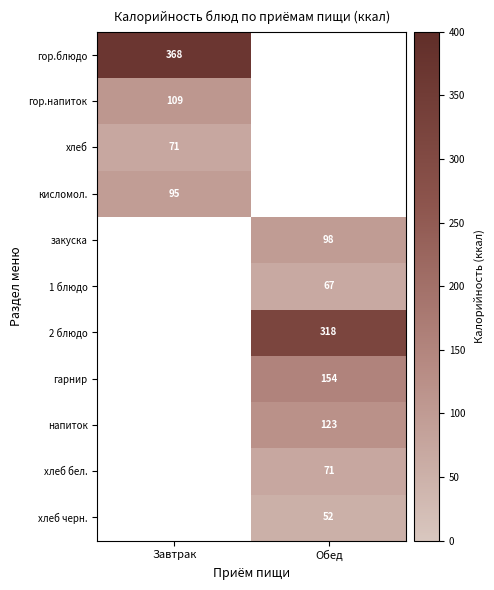

The value of хлеб at Завтрак is 37. True or false?

False